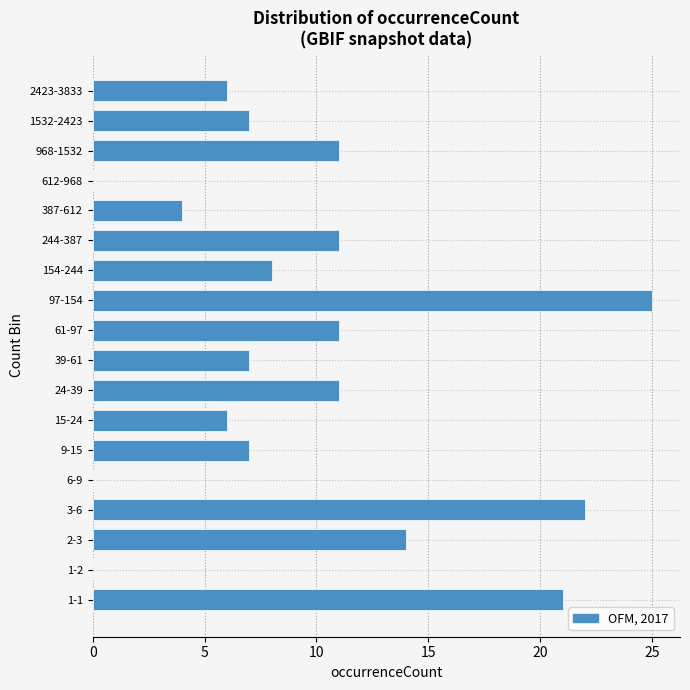

Reading bottom to top, list all the values displayed in this chart.

1-1=21	1-2=0	2-3=14	3-6=22	6-9=0	9-15=7	15-24=6	24-39=11	39-61=7	61-97=11	97-154=25	154-244=8	244-387=11	387-612=4	612-968=0	968-1532=11	1532-2423=7	2423-3833=6